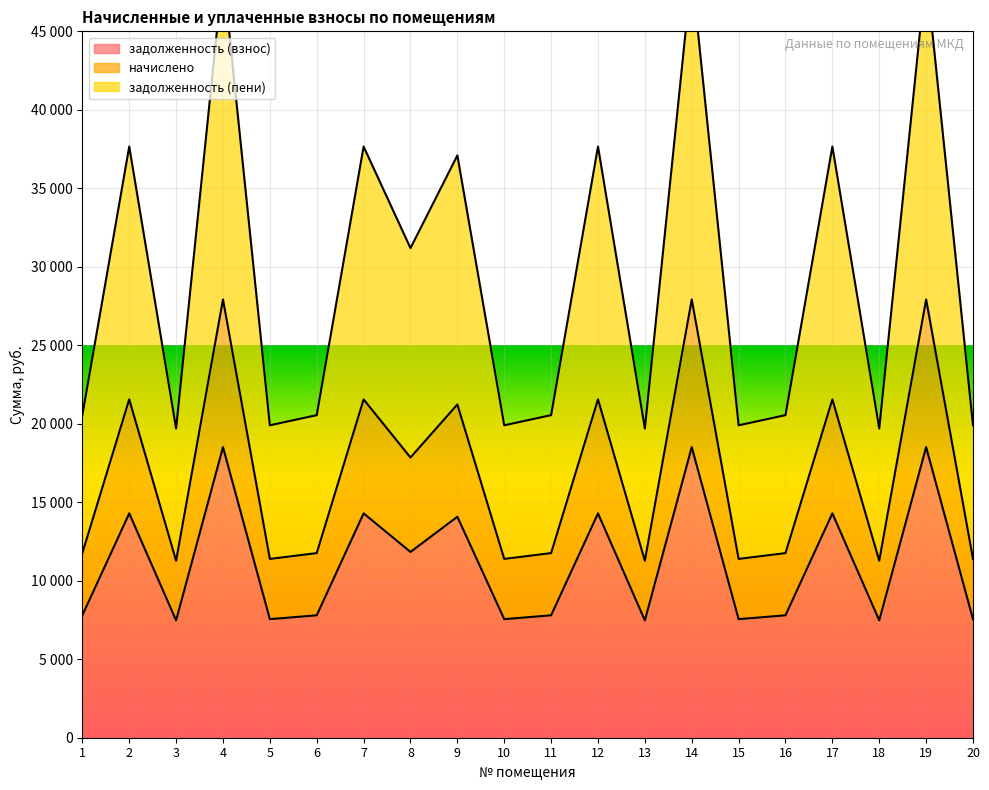

Is it true that задолженность (взнос) equals 7798.3 at 1?

True